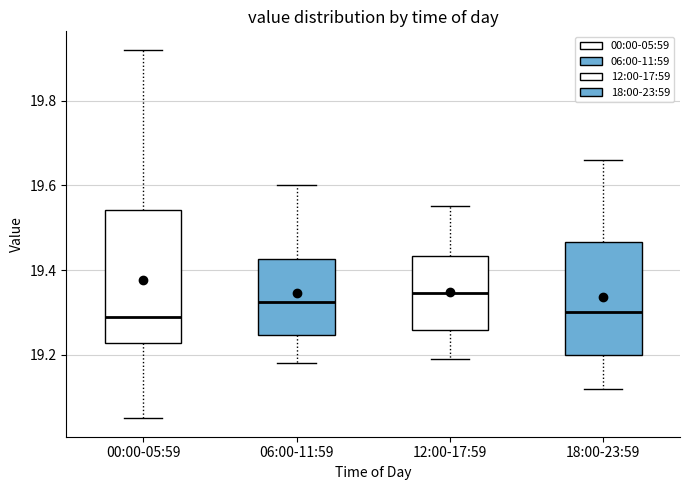

Reading left to right, read every box against the y-axis: the position of its median line, the range the box covers, and the ends of its whiskers. The values are not printed on the chart, so give them approximately, as read against the axis.

00:00-05:59: median 19.30, box 19.22 to 19.54, whiskers 19.06 to 19.92
06:00-11:59: median 19.32, box 19.24 to 19.42, whiskers 19.18 to 19.60
12:00-17:59: median 19.34, box 19.26 to 19.44, whiskers 19.20 to 19.56
18:00-23:59: median 19.30, box 19.20 to 19.46, whiskers 19.12 to 19.66